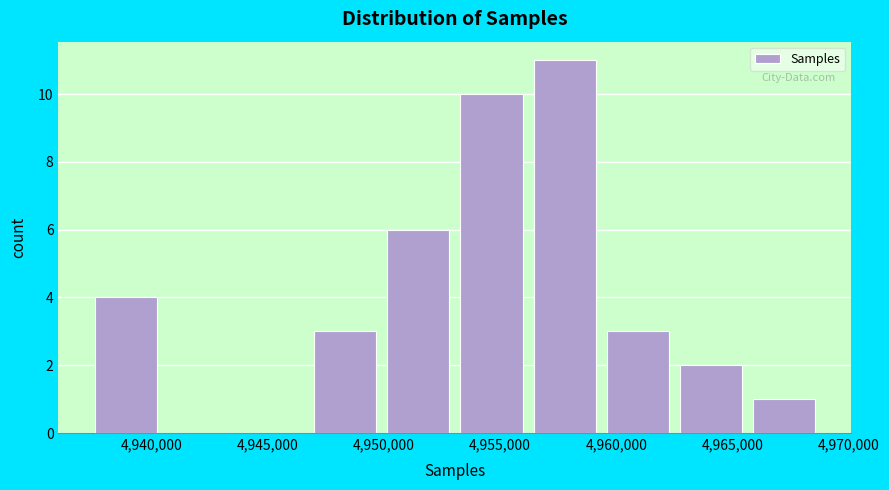

What is the height of the bar covering 4947000 to 4950000 on the x-axis? Neither the bar edges nor the heights are printed on the chart, so give them approximately, as read against the axes.

3